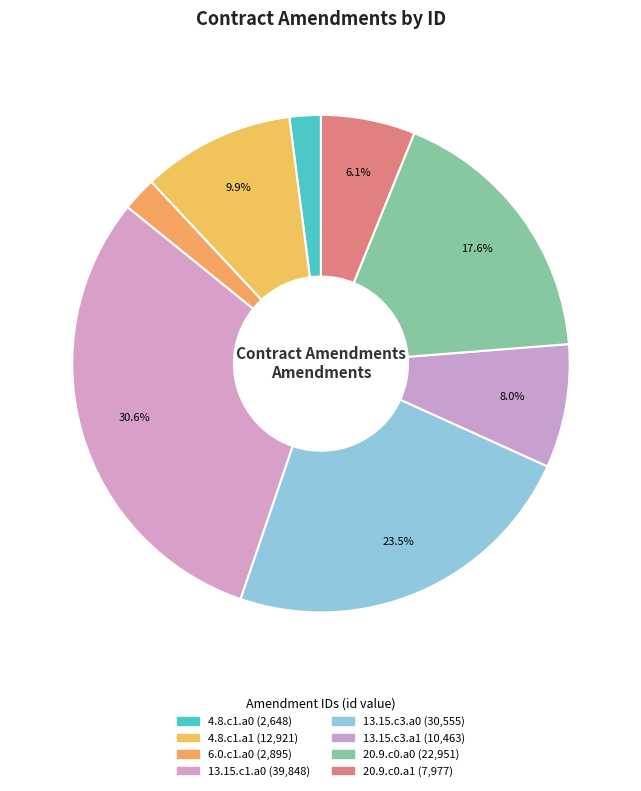

How many segments does this pie chart have?

8